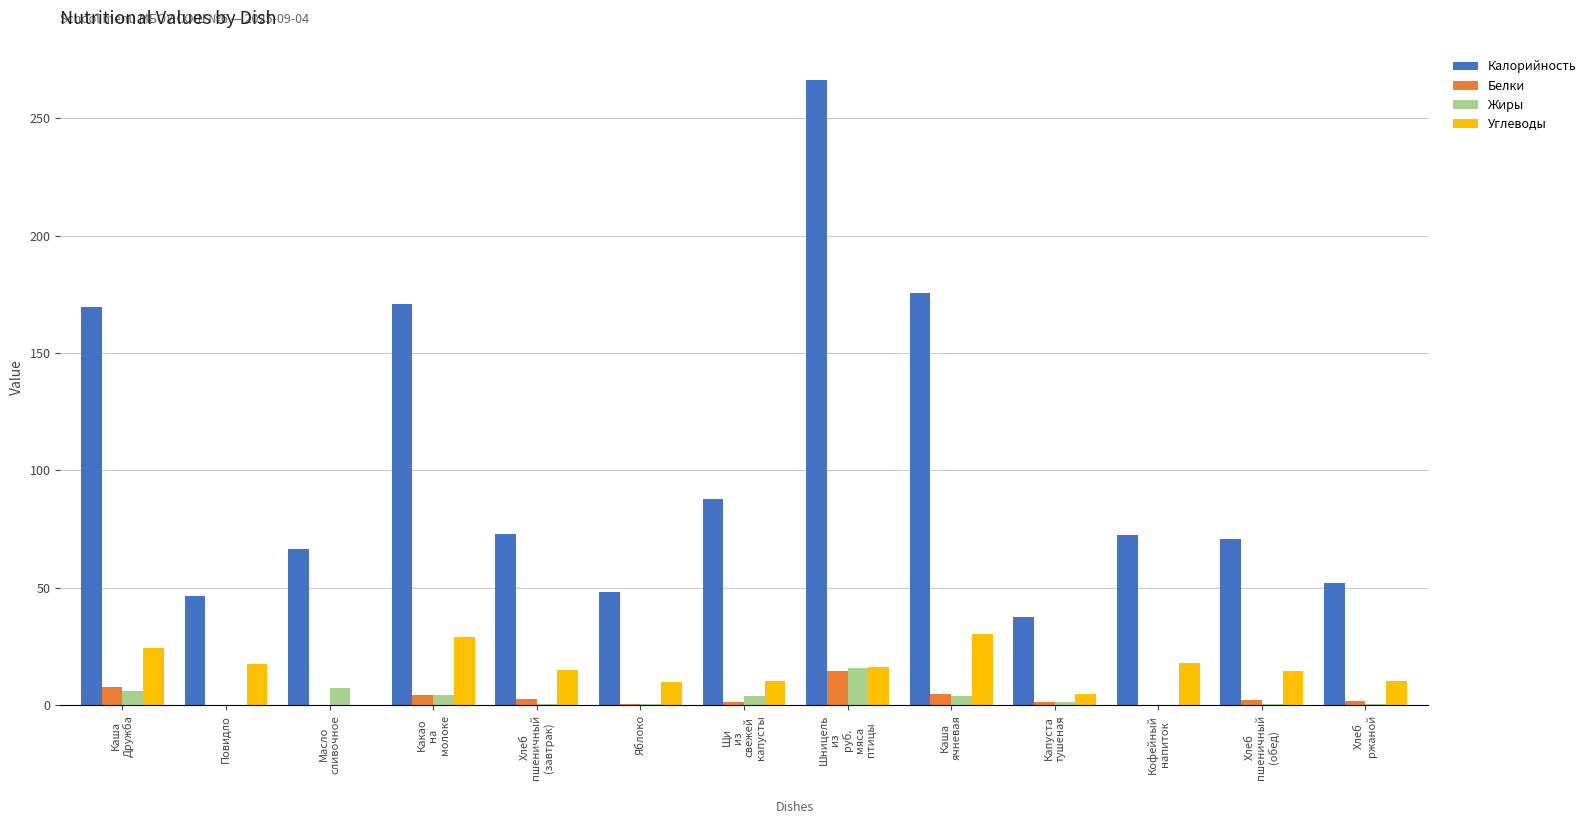

What is the sum of all Углеводы values?

199.7